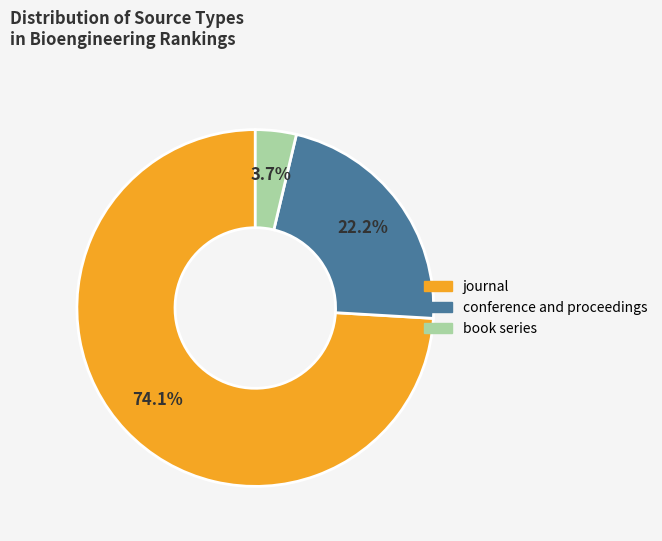

How much of the chart is everything except conference and proceedings?

77.8%